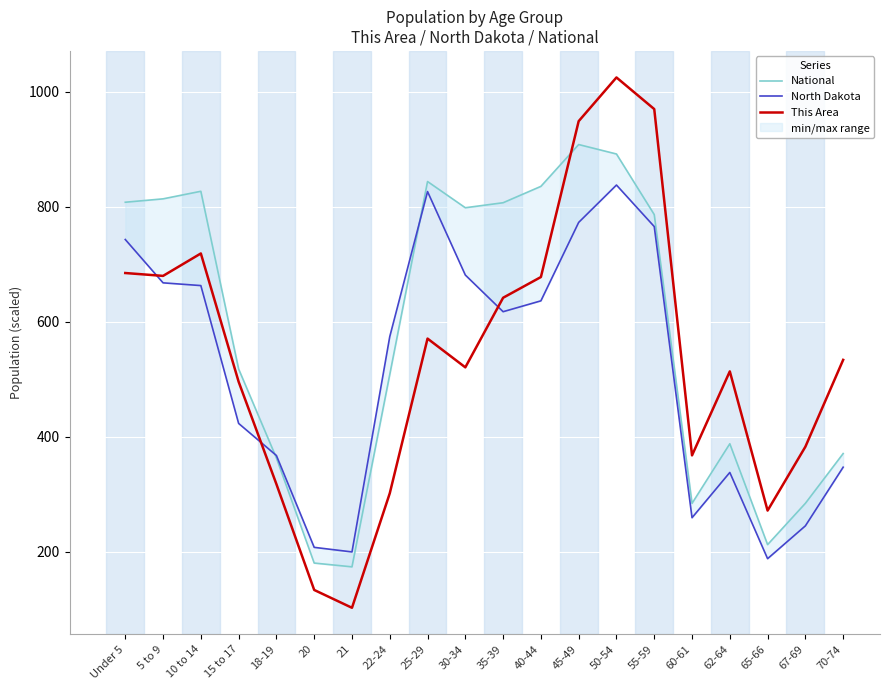

Between 67-69 and 35-39, which is larger?

35-39